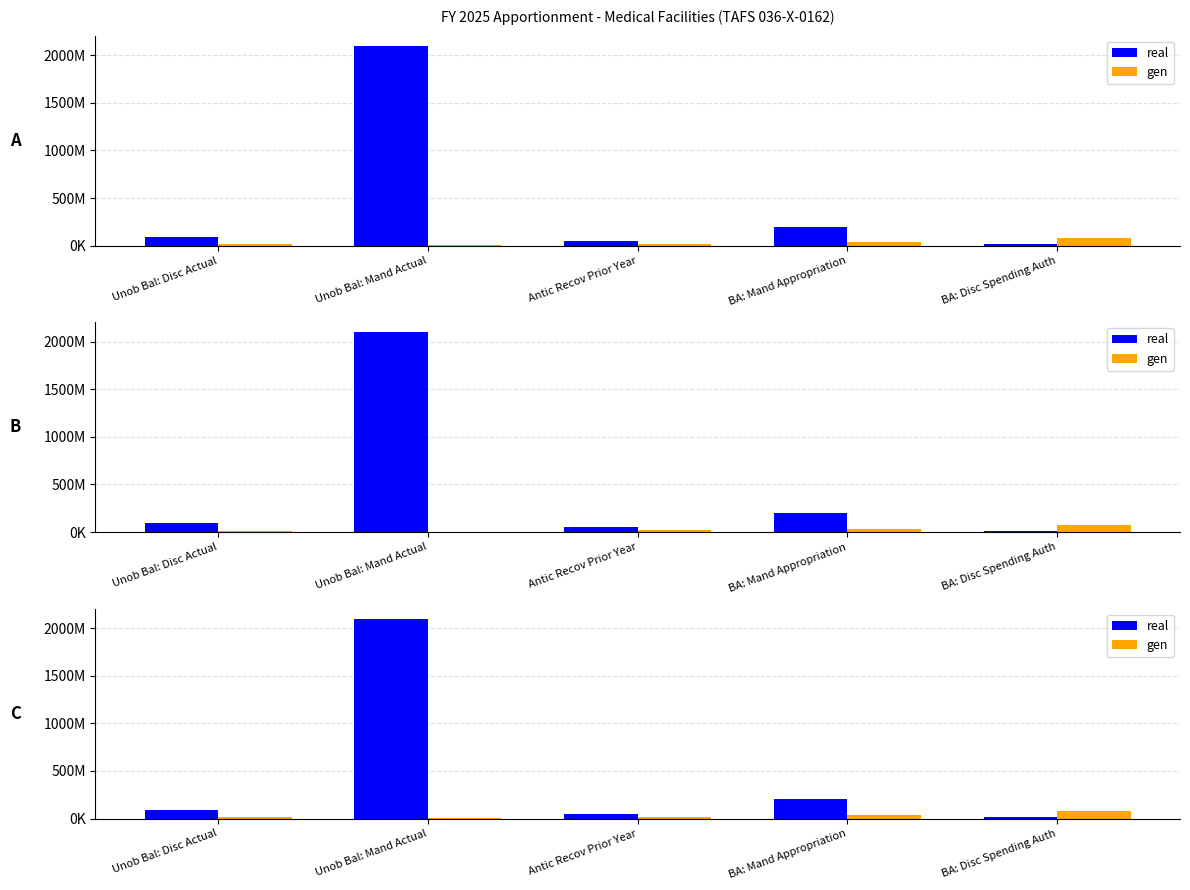

What is the smallest value displayed?

5799681